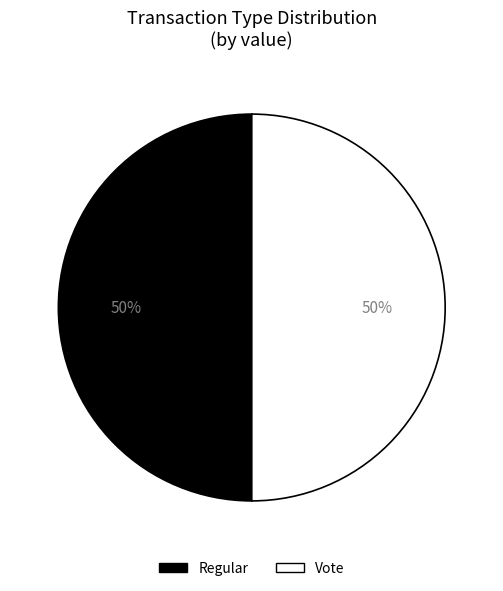

Approximately how many times larger is the value at Regular compared to Vote?

1.0